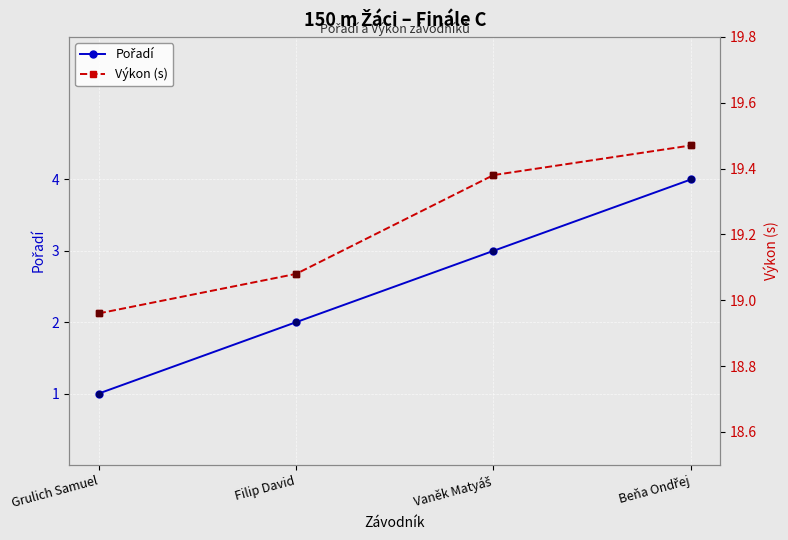

What is the difference between the maximum and minimum values in the Výkon (s) series?

0.5